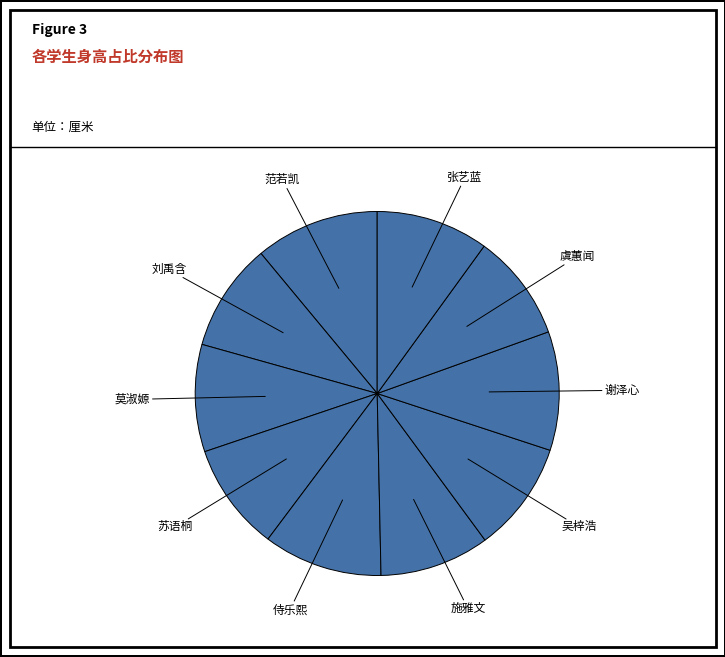

Count the number of slices in the pie.

10